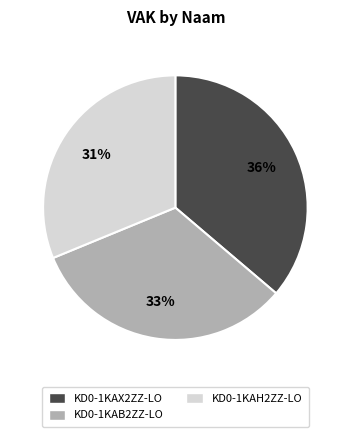

Do KD0-1KAX2ZZ-LO and KD0-1KAB2ZZ-LO together represent more than half of the pie?

Yes